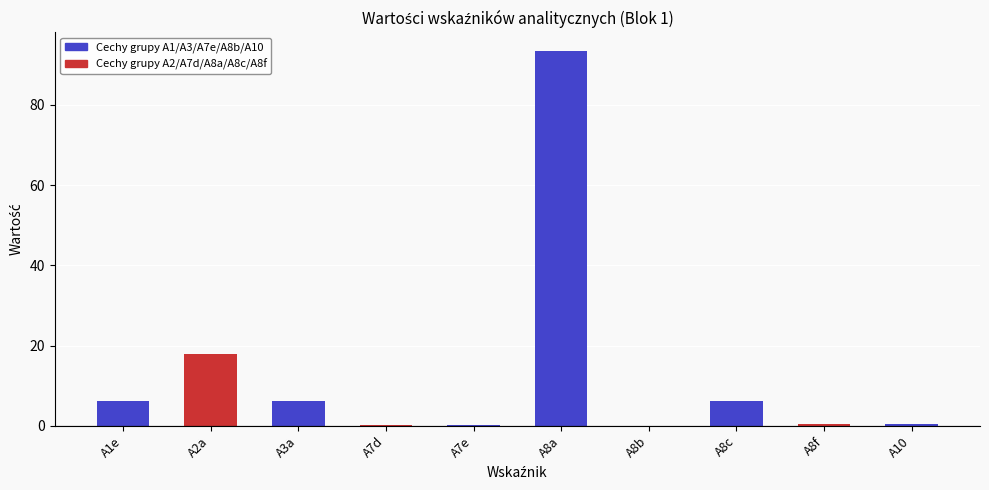

Which has a higher value, A2a or A3a?

A2a